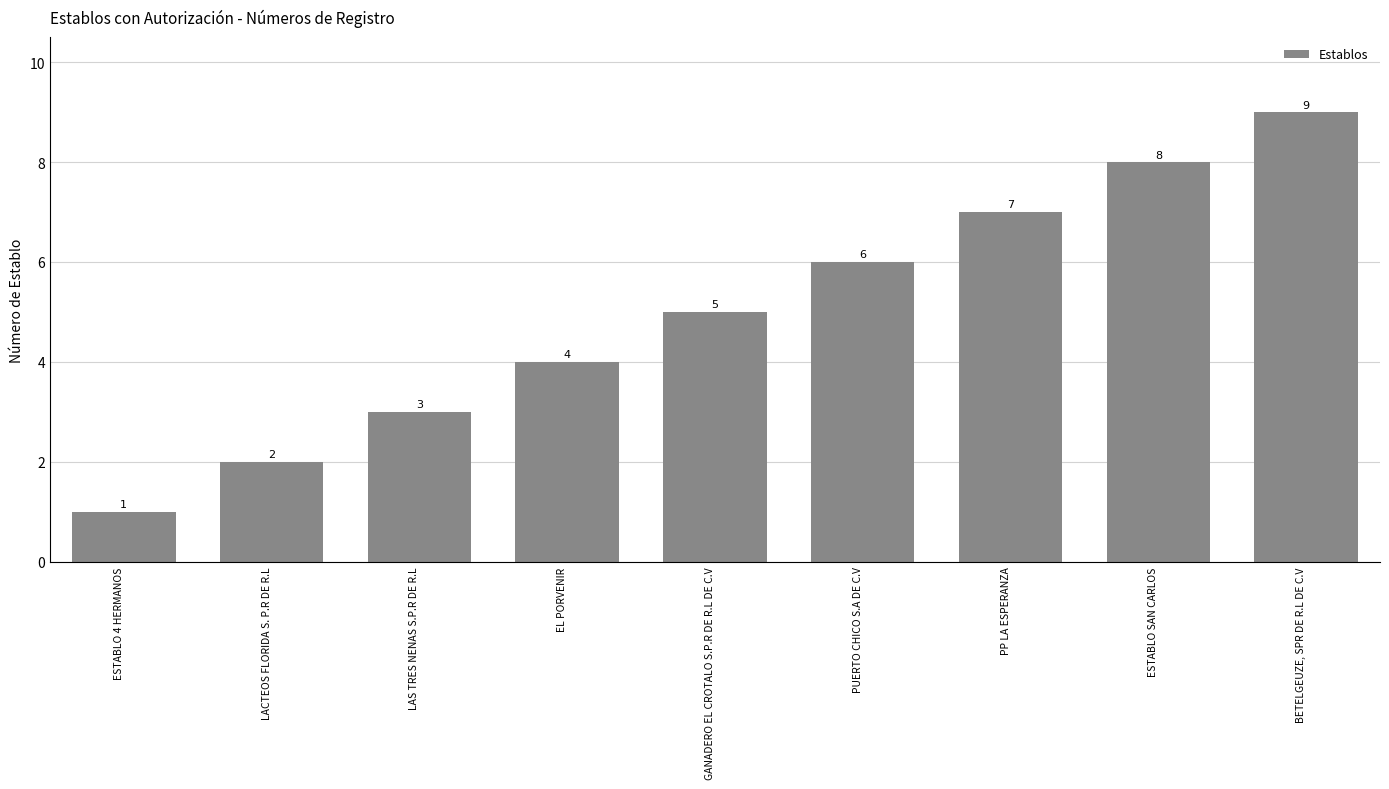

How many bars are there in total?

9